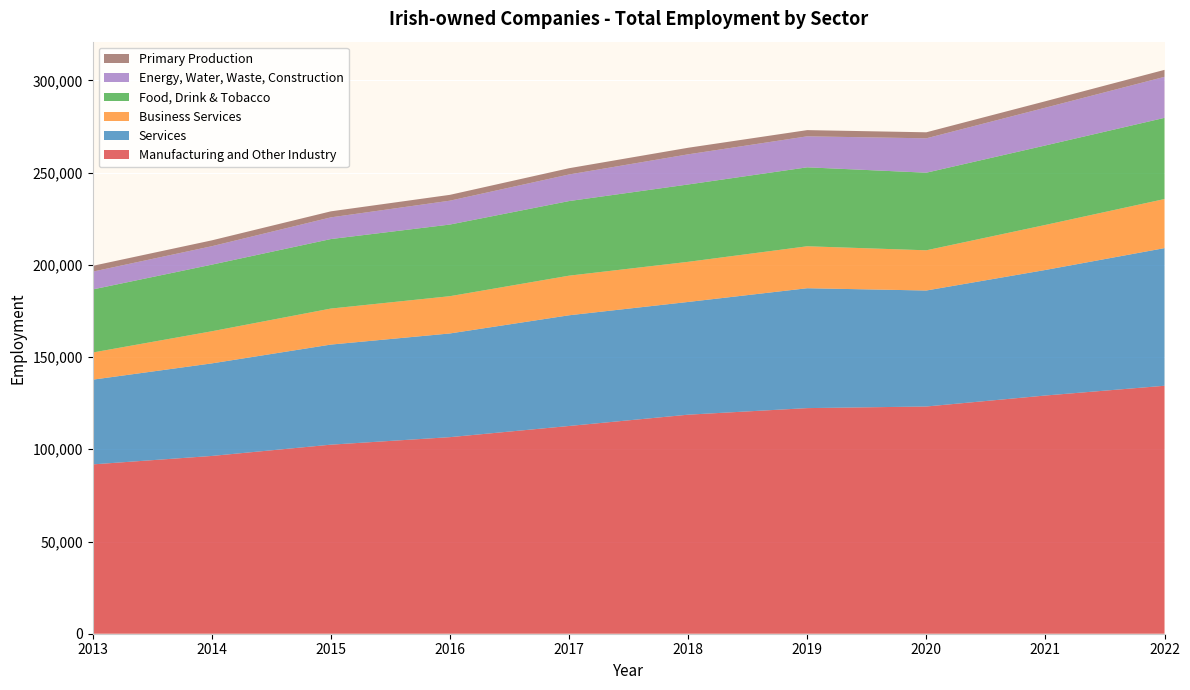

Reading right to left, transcribe all the data shown in this chart.

Manufacturing and Other Industry: 2022=134448	2021=129164	2020=123204	2019=122328	2018=118768	2017=112639	2016=106587	2015=102506	2014=96391	2013=91812
Services: 2022=74631	2021=68068	2020=62890	2019=65005	2018=61122	2017=60025	2016=56226	2015=54270	2014=50185	2013=45934
Business Services: 2022=26608	2021=24413	2020=21802	2019=22747	2018=21751	2017=21472	2016=20200	2015=19525	2014=17407	2013=14715
Food, Drink & Tobacco: 2022=44019	2021=43097	2020=42073	2019=42811	2018=41942	2017=40450	2016=38847	2015=37690	2014=36125	2013=34203
Energy, Water, Waste, Construction: 2022=22242	2021=20485	2020=18643	2019=16802	2018=16342	2017=14417	2016=12939	2015=11759	2014=9990	2013=9651
Primary Production: 2022=3782	2021=3492	2020=3267	2019=3372	2018=3567	2017=3396	2016=3169	2015=3268	2014=3180	2013=3146